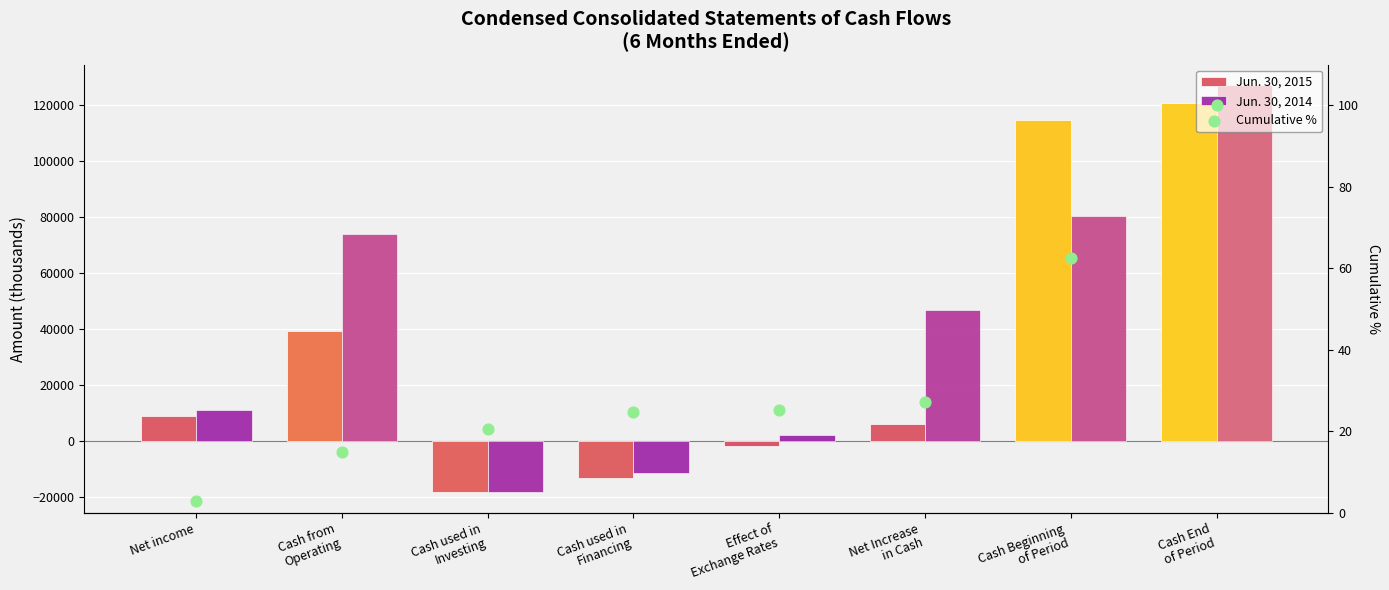

At which category is the sum across all series the highest?

Cash End
of Period